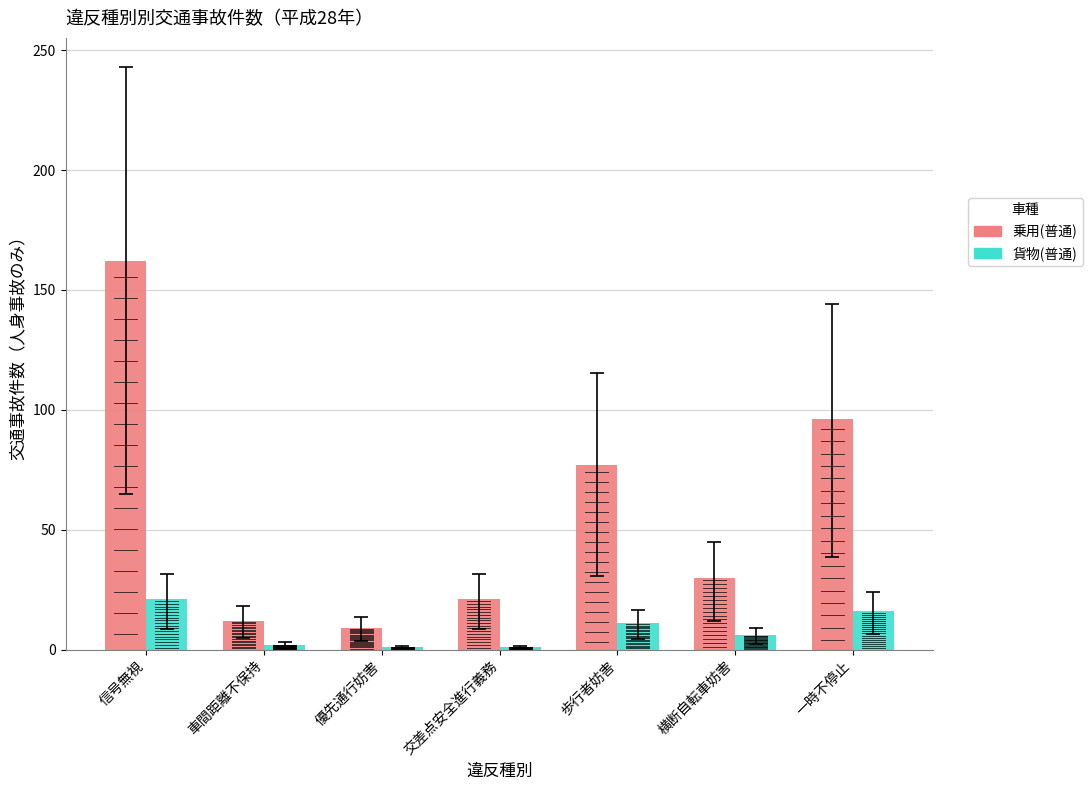

Reading left to right, list all the values displayed in this chart.

乗用(普通): 162	12	9	21	77	30	96
貨物(普通): 21	2	1	1	11	6	16